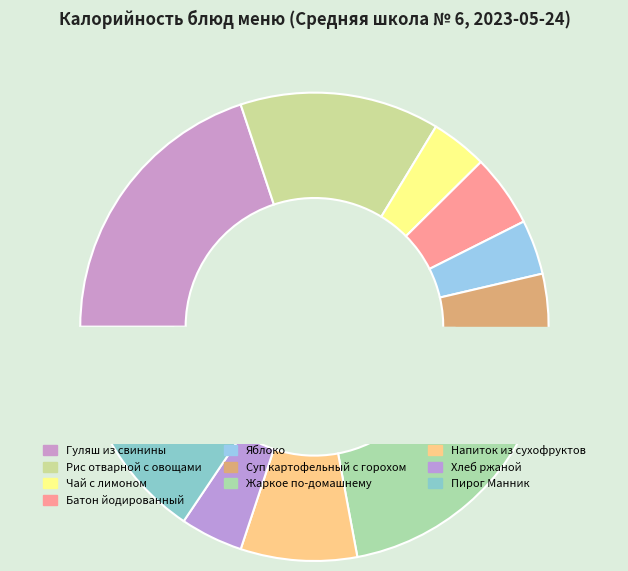

What is the total percentage of Гуляш из свинины and Чай с лимоном?

23.8%